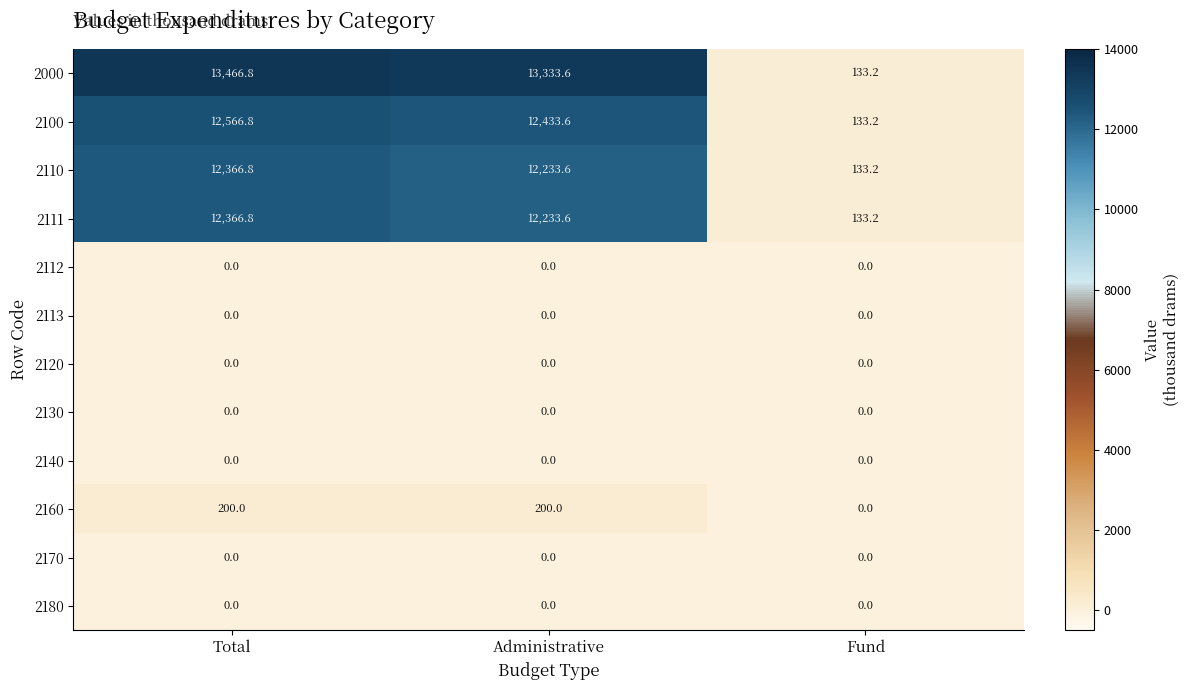

What value does the 2000 series have at Total?

13466.8